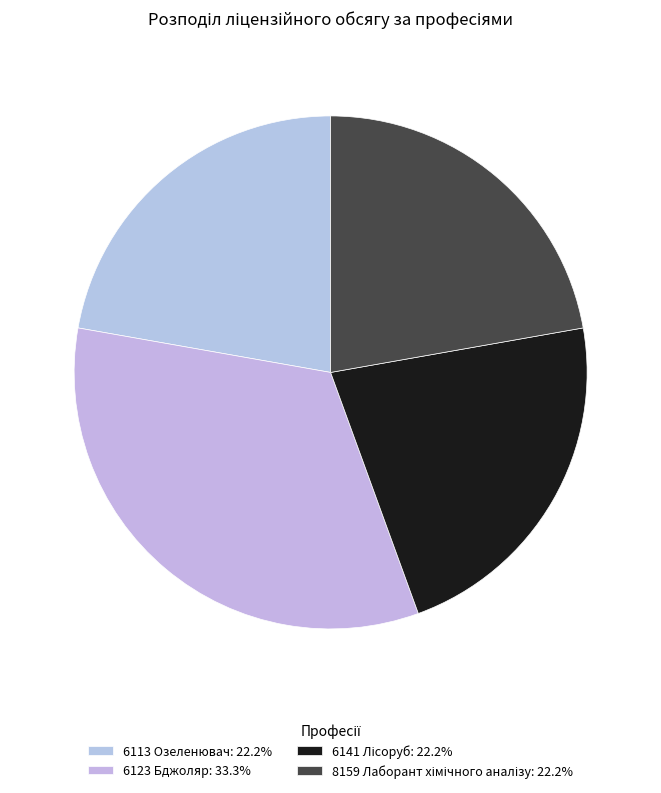

Is it true that 6123 Бджоляр is 33% of the pie?

True